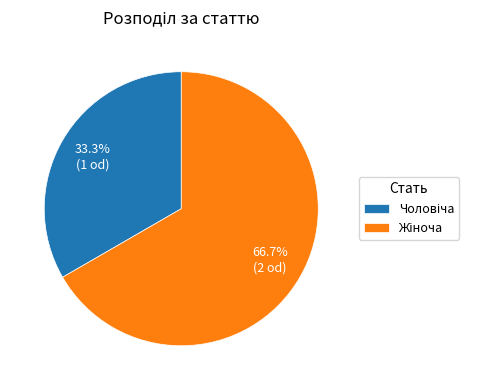

Does any single category account for the majority?

Yes